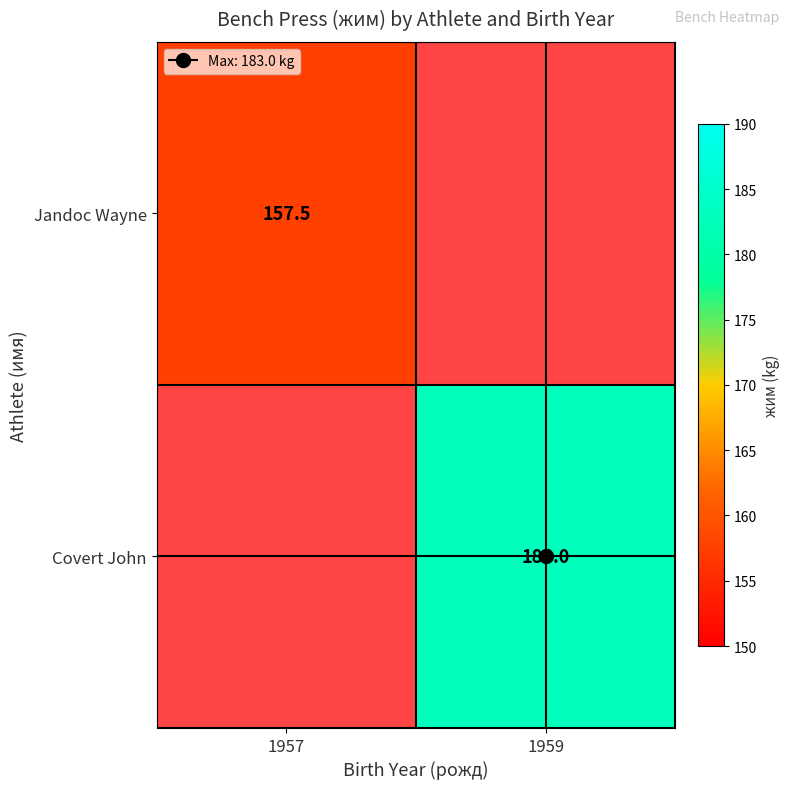

The Jandoc Wayne series shows 69.6 at 1957. True or false?

False